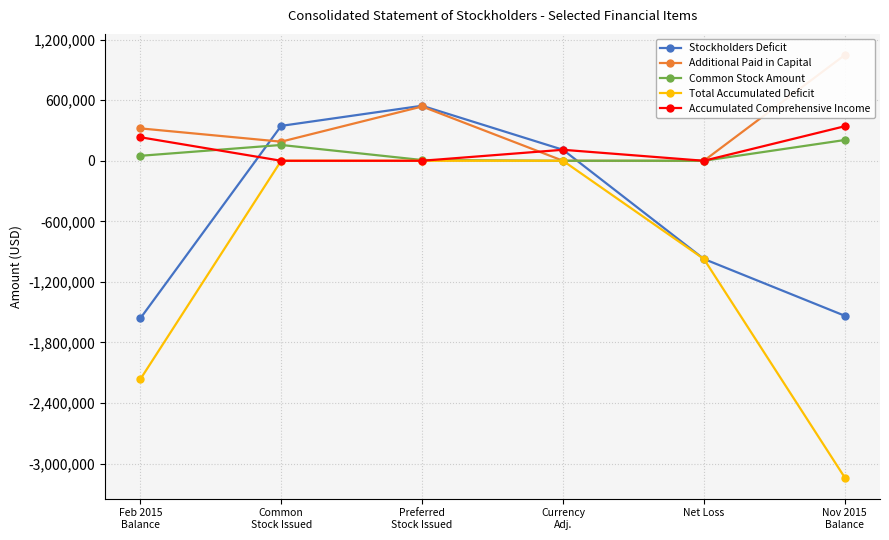

How many values in Common Stock Amount are above zero?

4